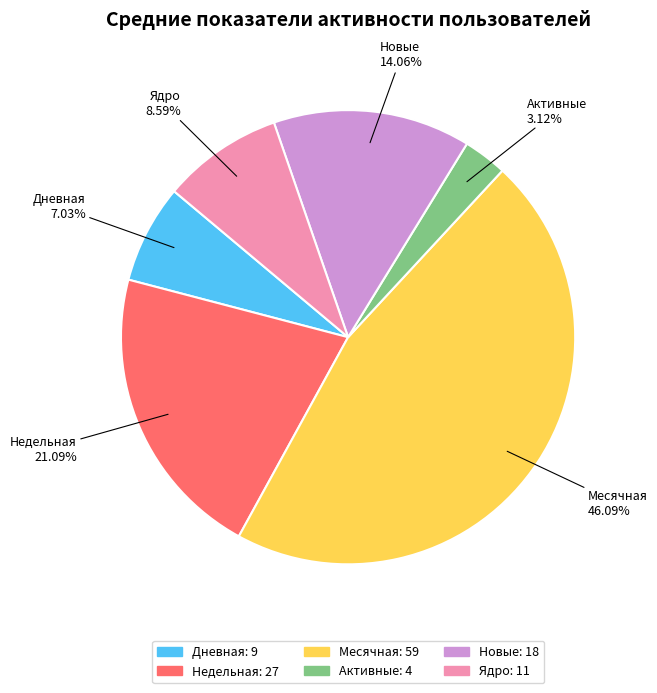

Approximately how many times larger is the value at Ядро compared to Новые?

0.6